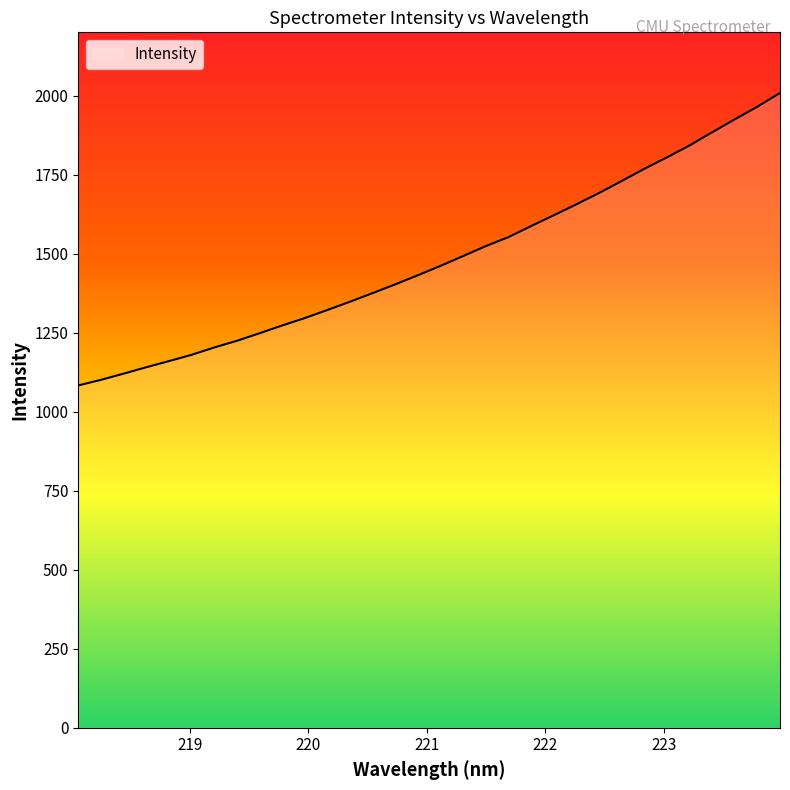

How many values are below 1461?

16